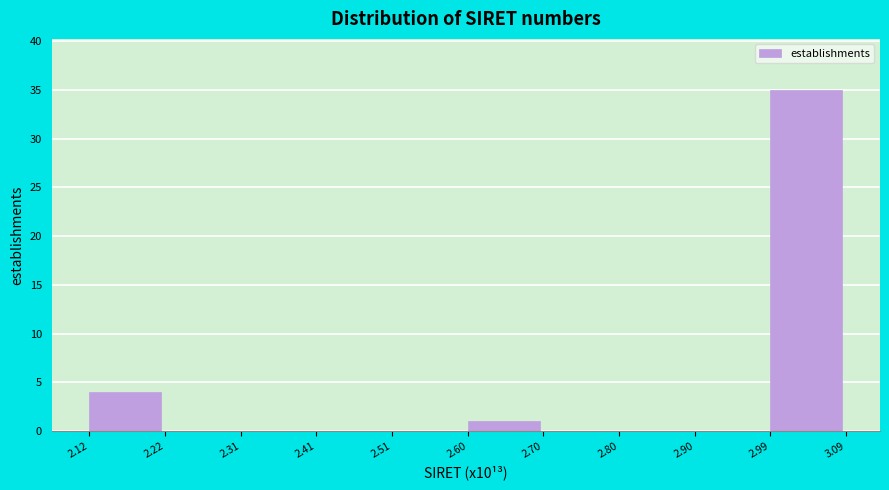

How tall is the bar that spans 2.60 to 2.70 on the x-axis? The values are not printed on the chart, so give them approximately, as read against the axis.

1